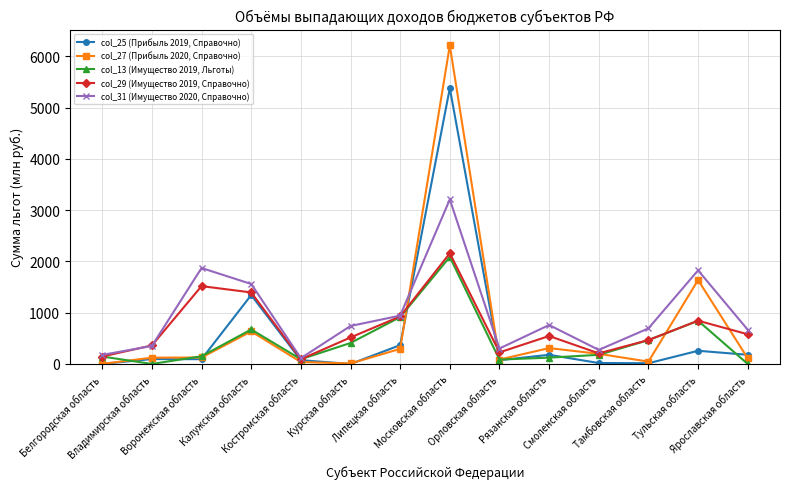

Rank the series at Тульская область from highest to lowest value.

col_31 (Имущество 2020, Справочно), col_27 (Прибыль 2020, Справочно), col_29 (Имущество 2019, Справочно), col_13 (Имущество 2019, Льготы), col_25 (Прибыль 2019, Справочно)